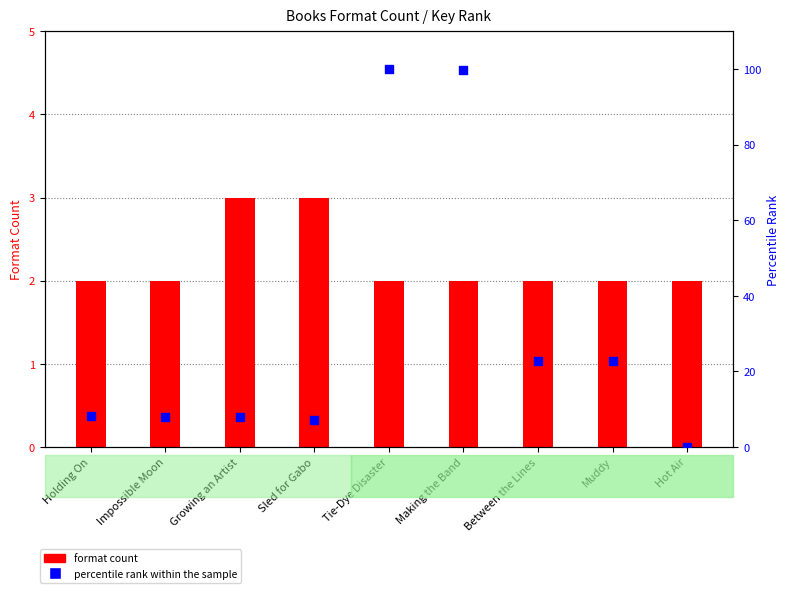

Which series has the widest spread of Y values?

percentile rank within the sample